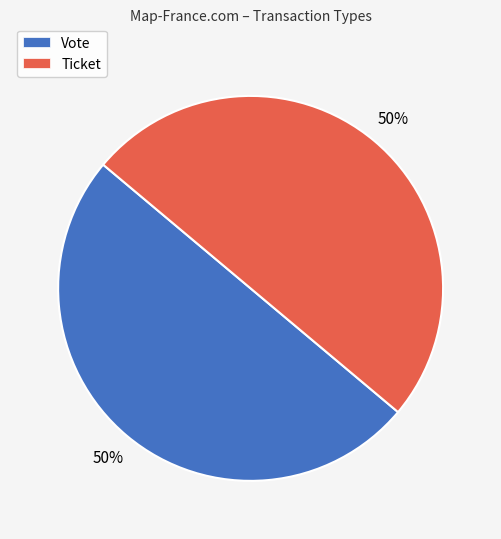

Do Ticket and Vote together represent more than half of the pie?

Yes